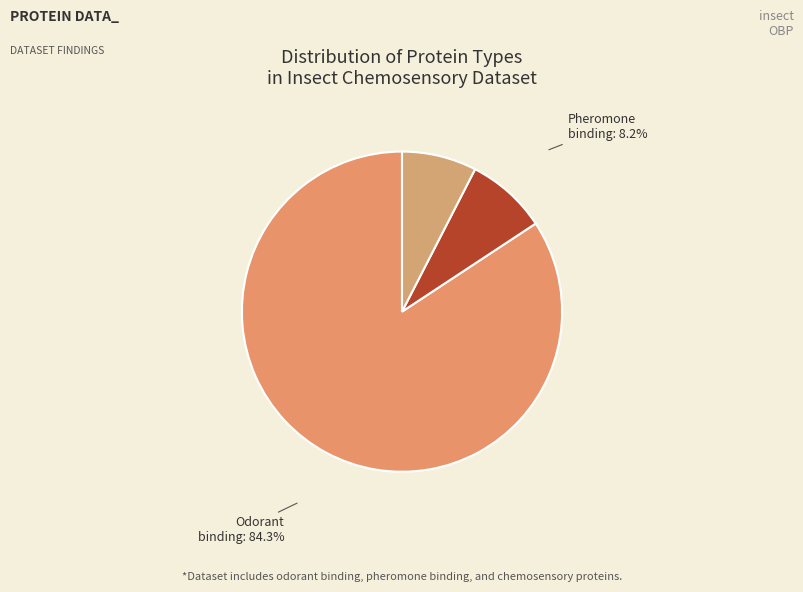

Is it true that Chemosensory is 8% of the pie?

True